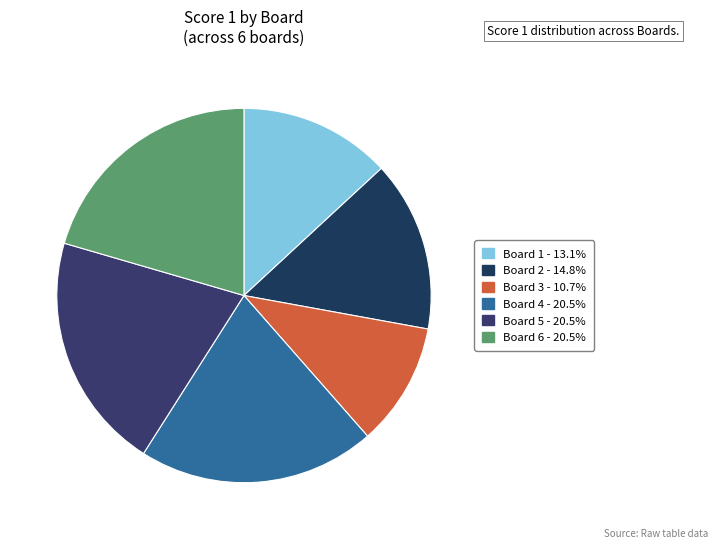

Does Board 2 represent more than half of the total?

No